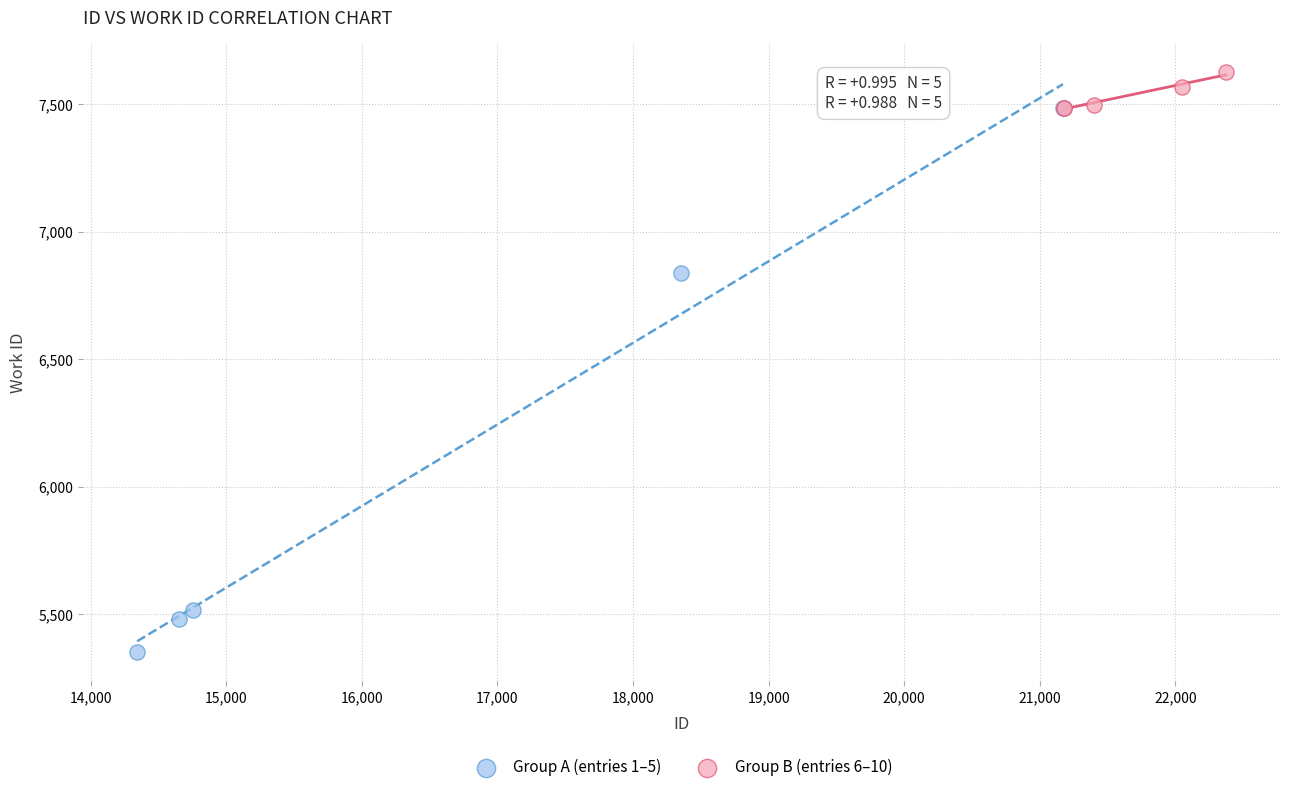

Which series reaches the maximum Y coordinate?

Group B (entries 6–10)